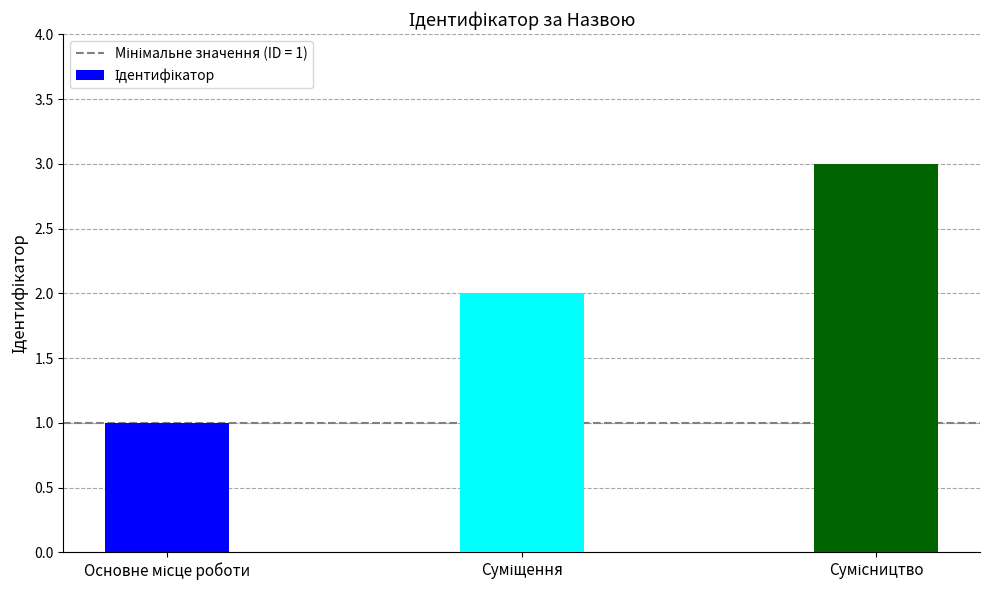

What is the sum of all values?

6